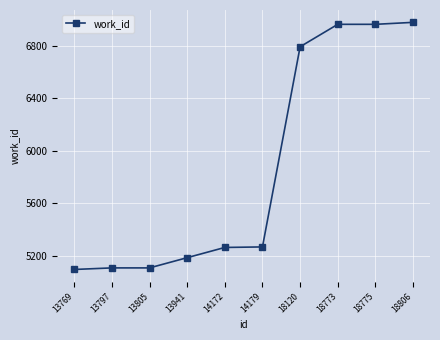

What is the change in value from 18775 to 18806?

+15